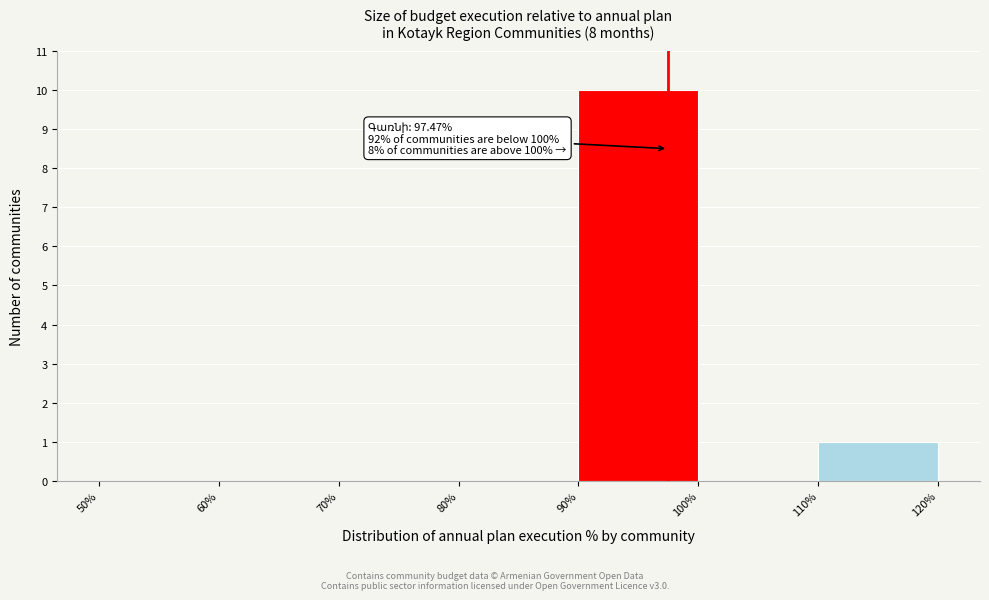

Which range on the x-axis has the tallest bar?

90% to 100%